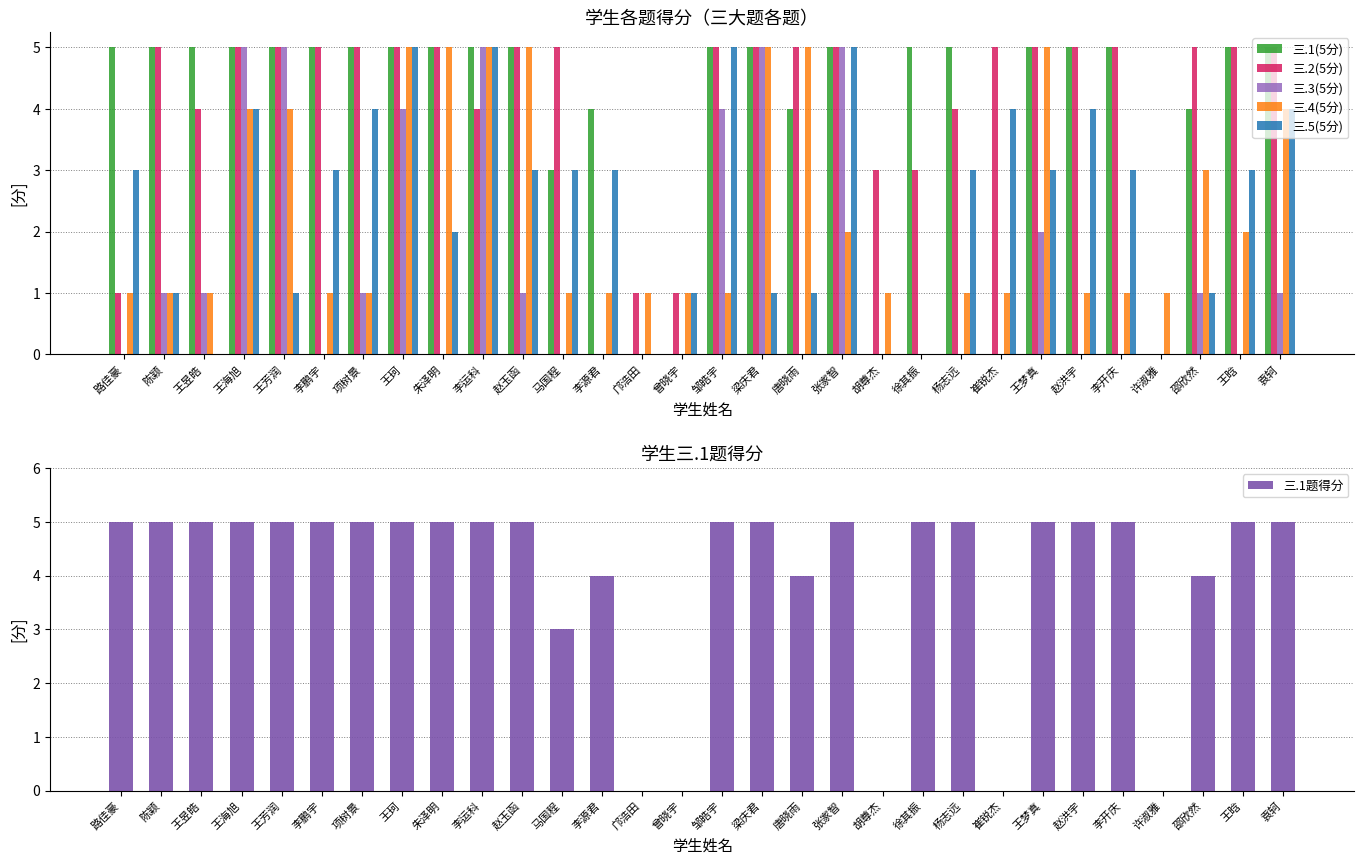

What is the maximum value for 三.4(5分)?

5